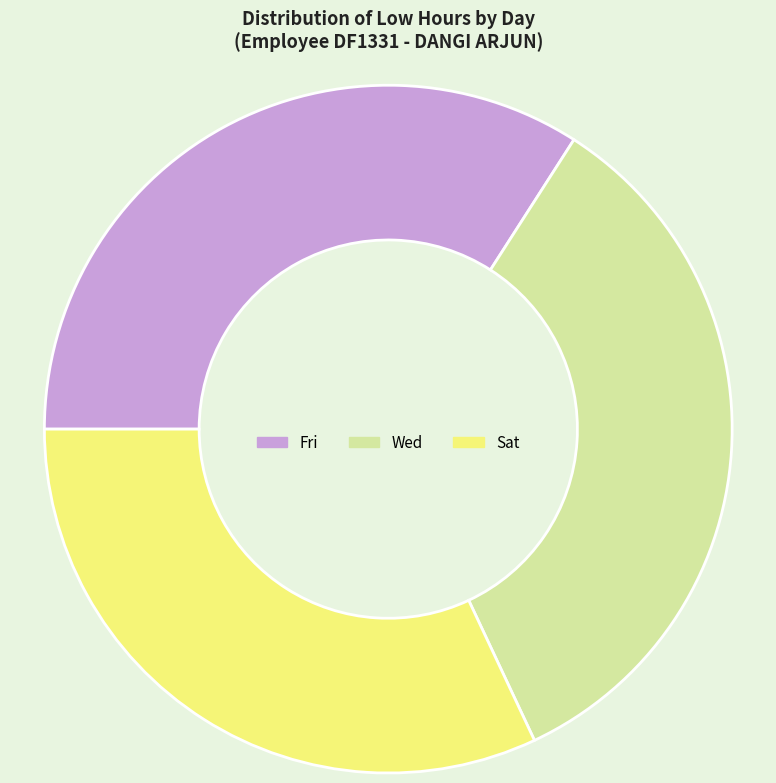

What is the ratio of the value at Wed to the value at Fri?

1.0